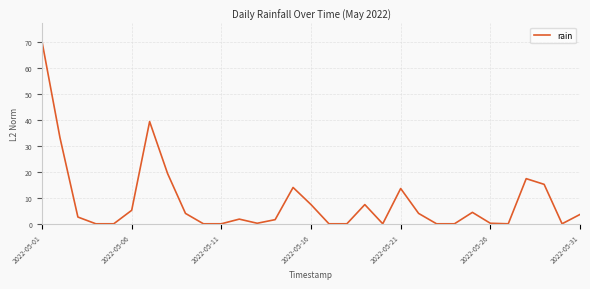

What is the difference between the maximum and second lowest values?

70.2